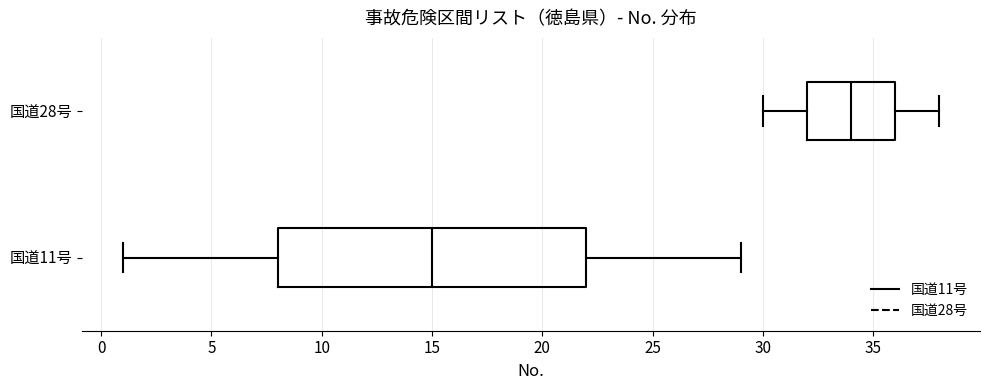

Reading bottom to top, transcribe this box plot: for each box, give where its median line is, the range the box spans, and where its two whiskers end, as read against the x-axis. The values are not printed on the chart, so give them approximately, as read against the axis.

国道11号: median 15, box 8 to 22, whiskers 1 to 29
国道28号: median 34, box 32 to 36, whiskers 30 to 38